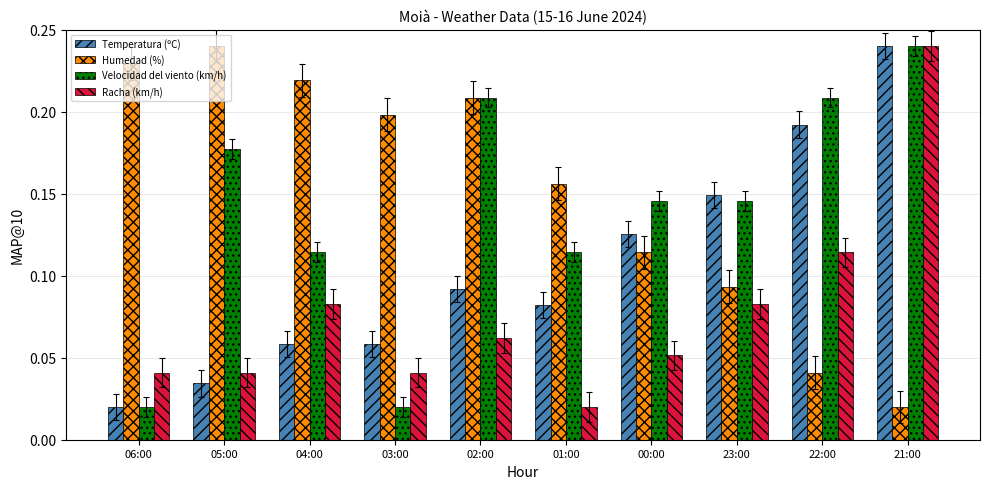

How many bars are there in total?

40